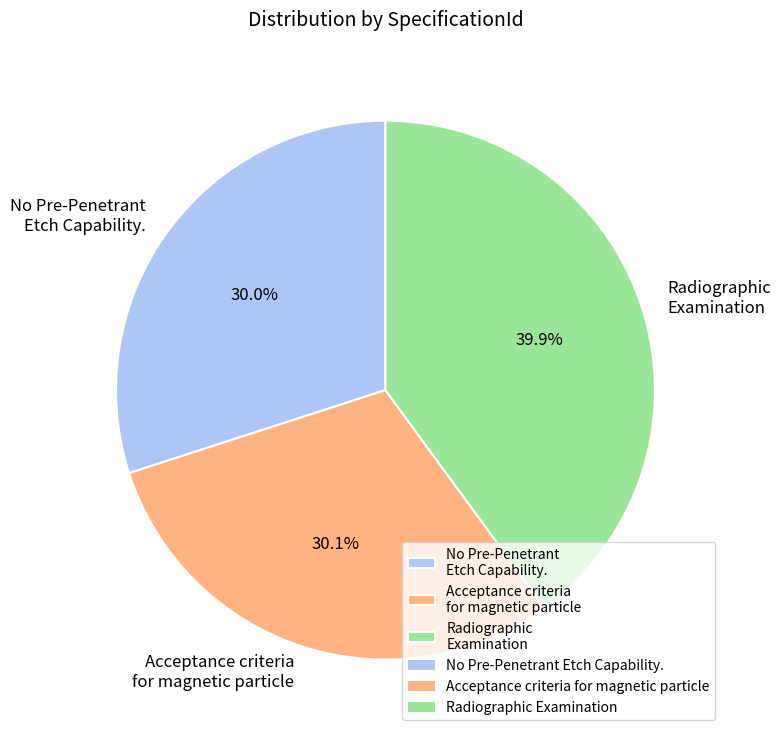

What is the total percentage of No Pre-Penetrant Etch Capability. and Radiographic Examination?

69.9%